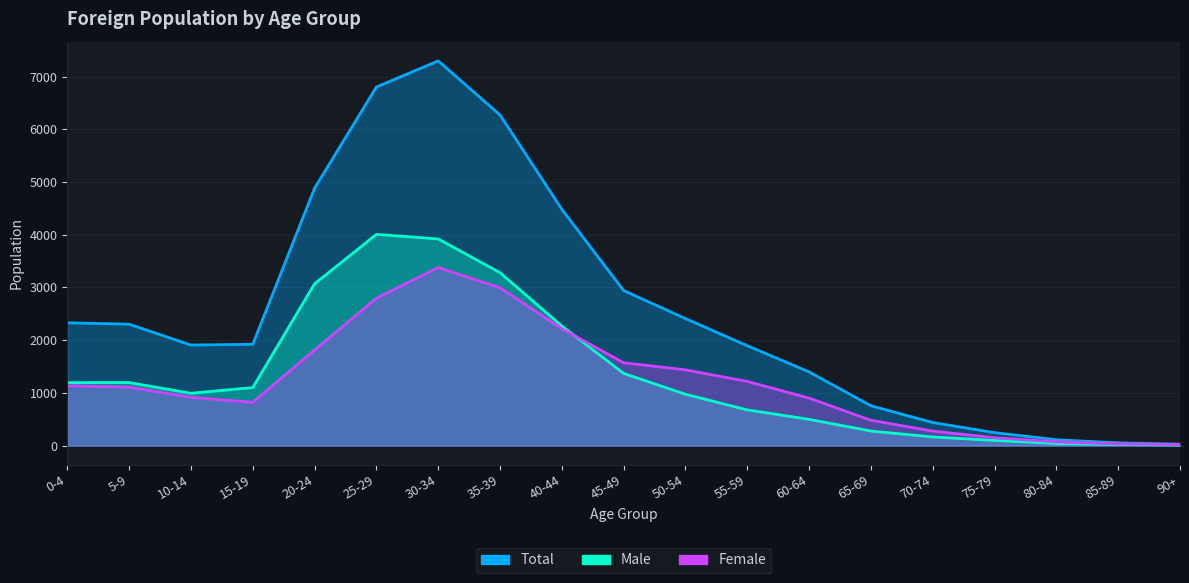

Which series changed the most between 25-29 and 30-34?

Female